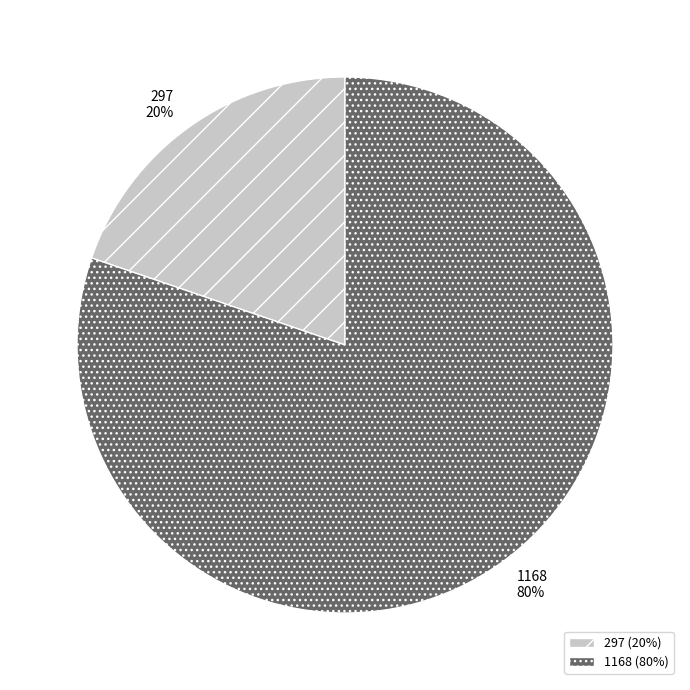

Is the sum of 1168 and 297 greater than half?

Yes